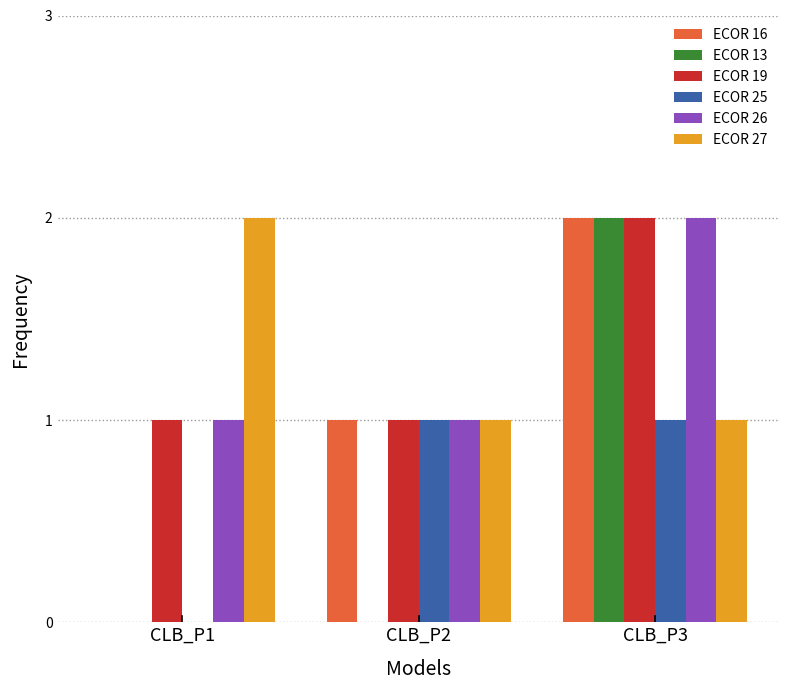

Is it true that ECOR 13 equals 0 at CLB_P2?

True